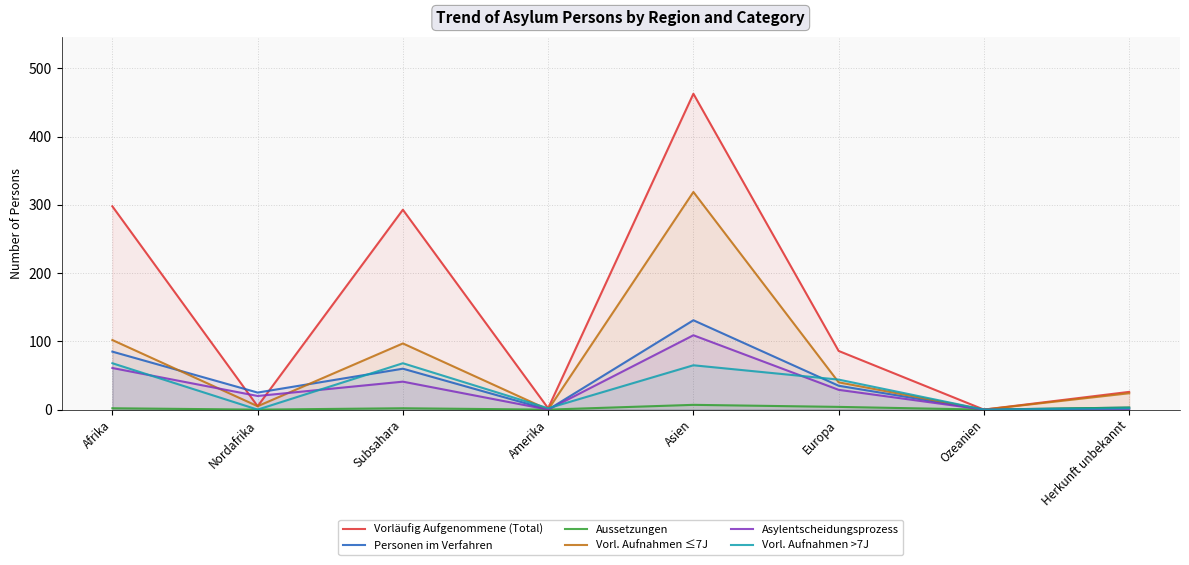

What is the spread (max minus min) of values at Europa?

82